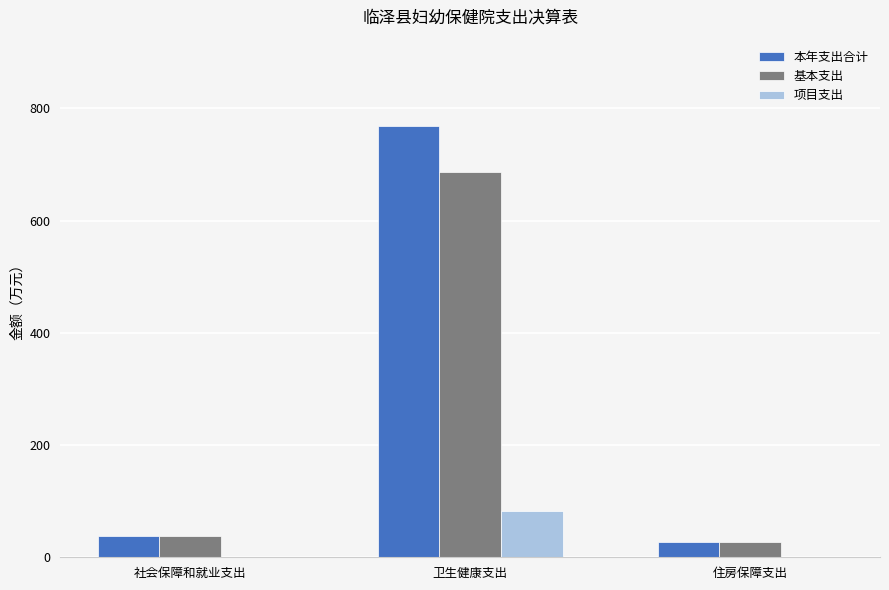

Which category has the highest value across all series?

卫生健康支出